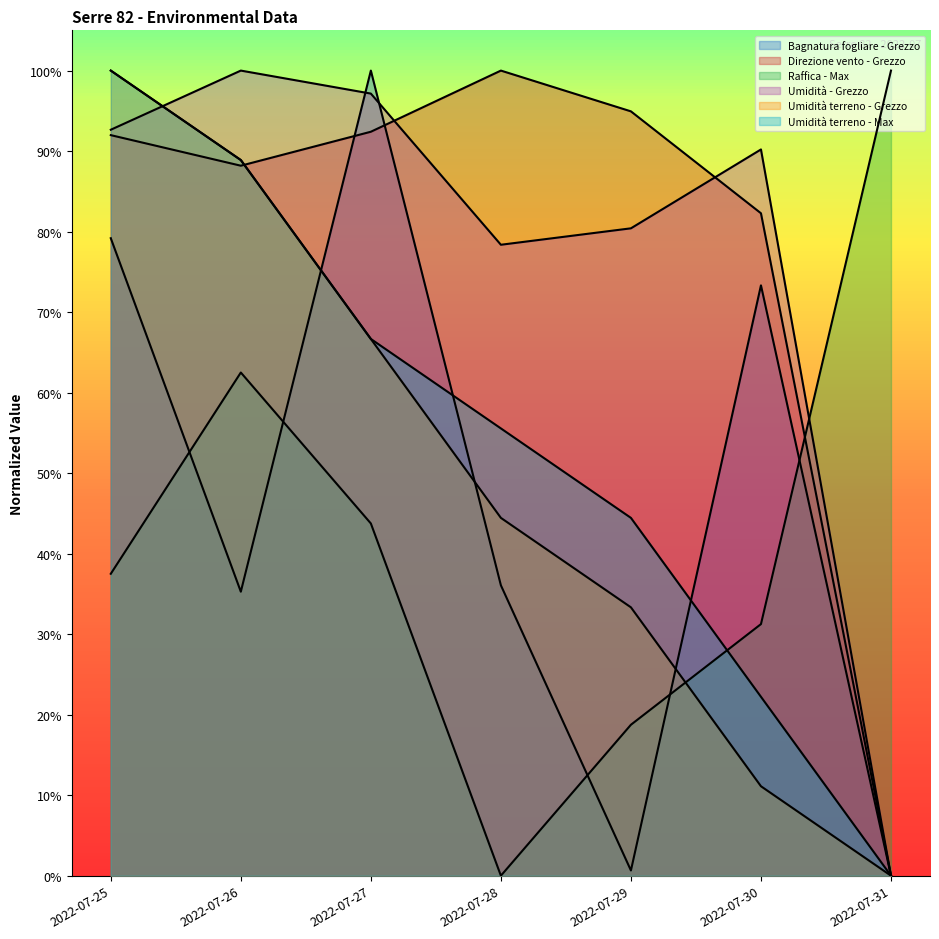

What is the value of the Umidità terreno - Grezzo point at the 4th from the left?

44.4